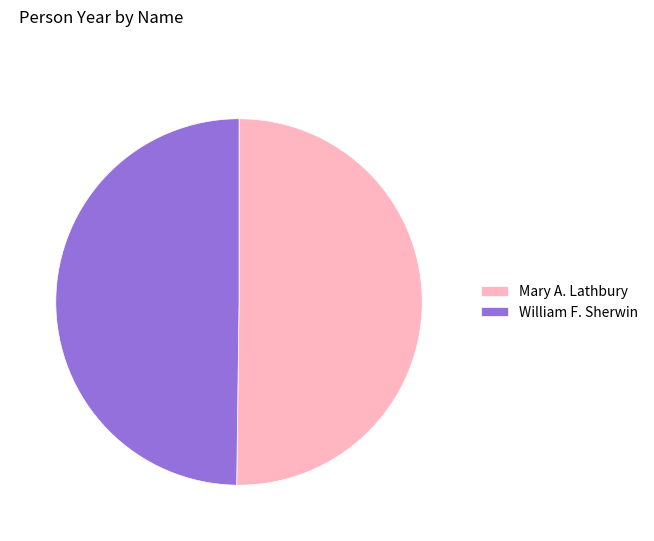

Is it true that William F. Sherwin is 50% of the pie?

True